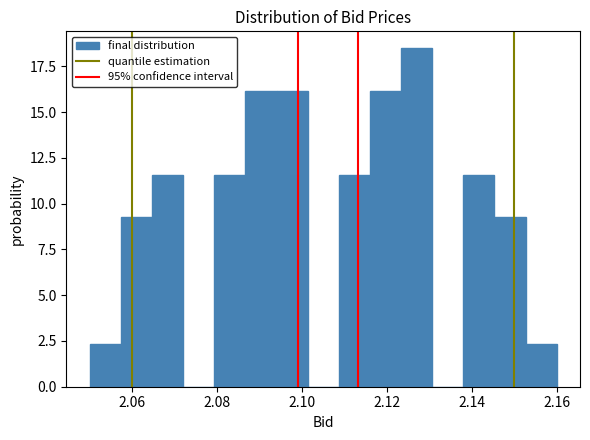

Read against the x-axis, roughly where is the centre of the tallest bar?

2.128